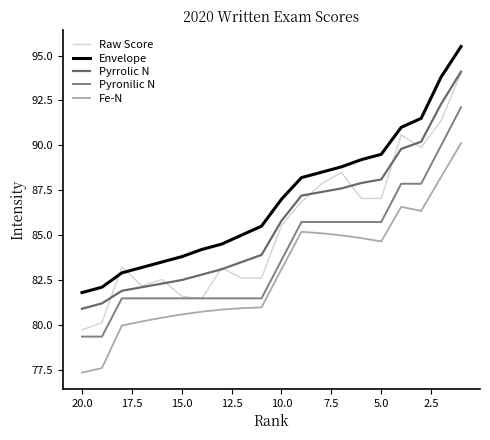

True or false: Raw Score and Fe-N cross at least once.

False